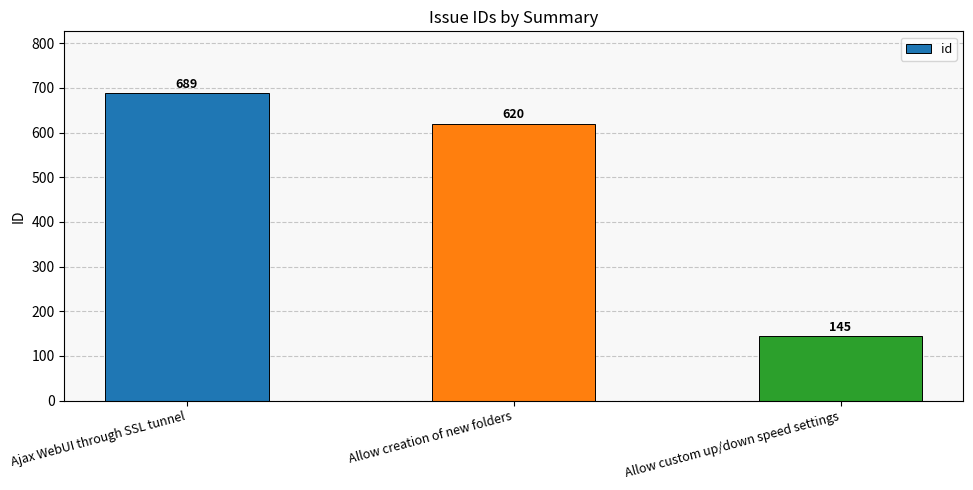

The chart shows a value of 1176 at Ajax WebUI through SSL tunnel. True or false?

False